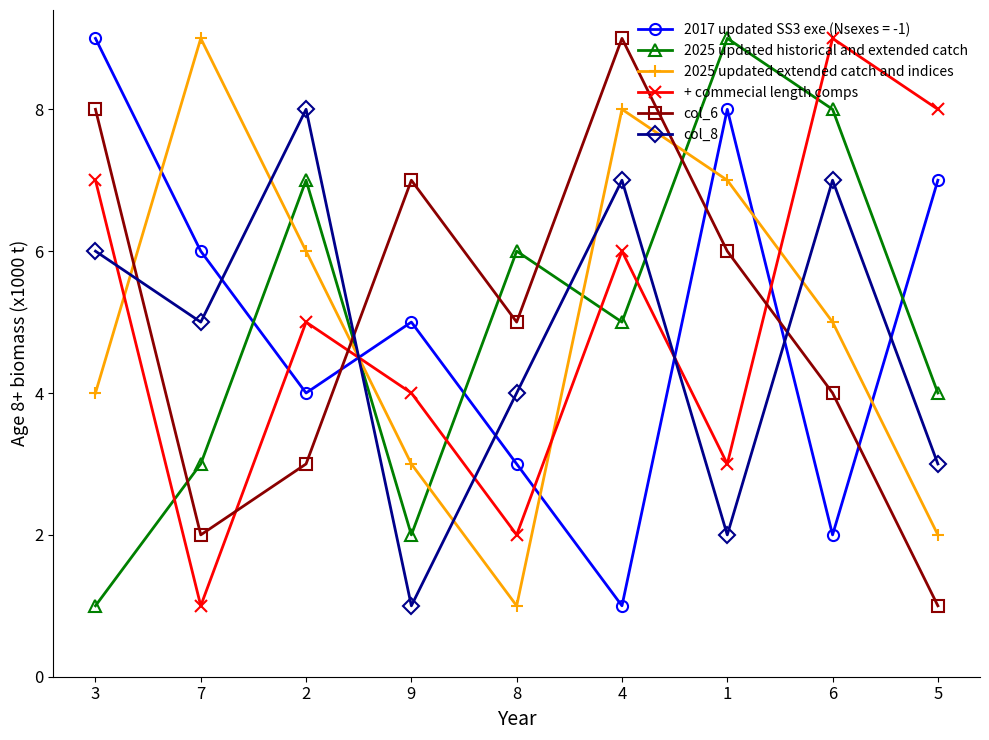

At which label is col_8 closest to 4?

8